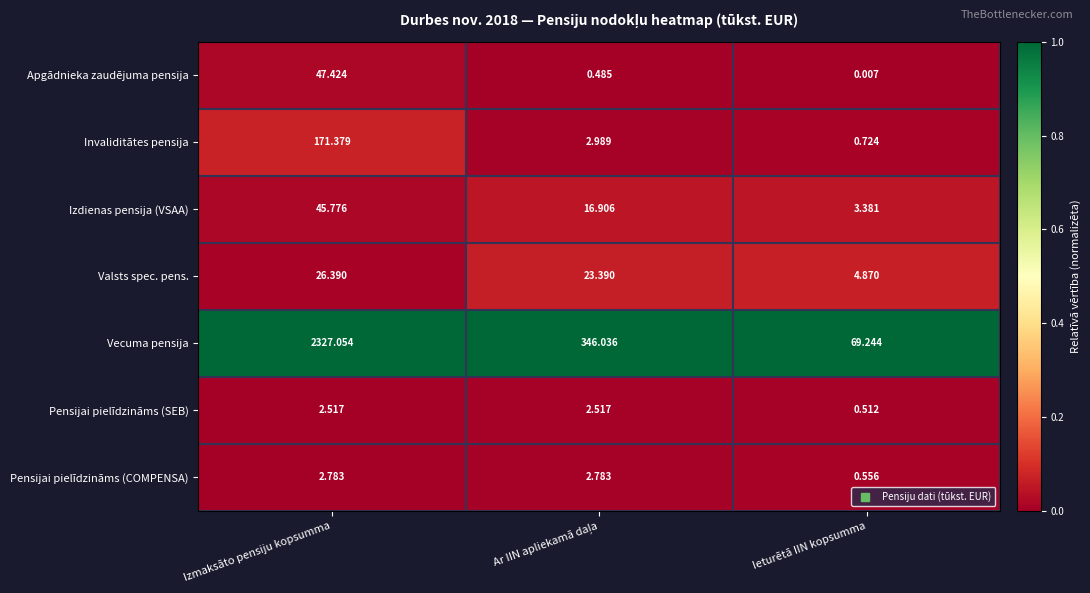

At which category is the sum across all series the highest?

Izmaksāto pensiju kopsumma